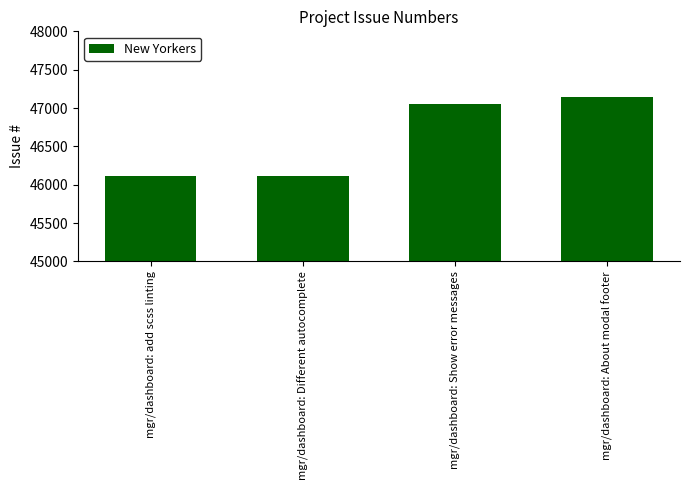

Does the chart contain any negative values?

No